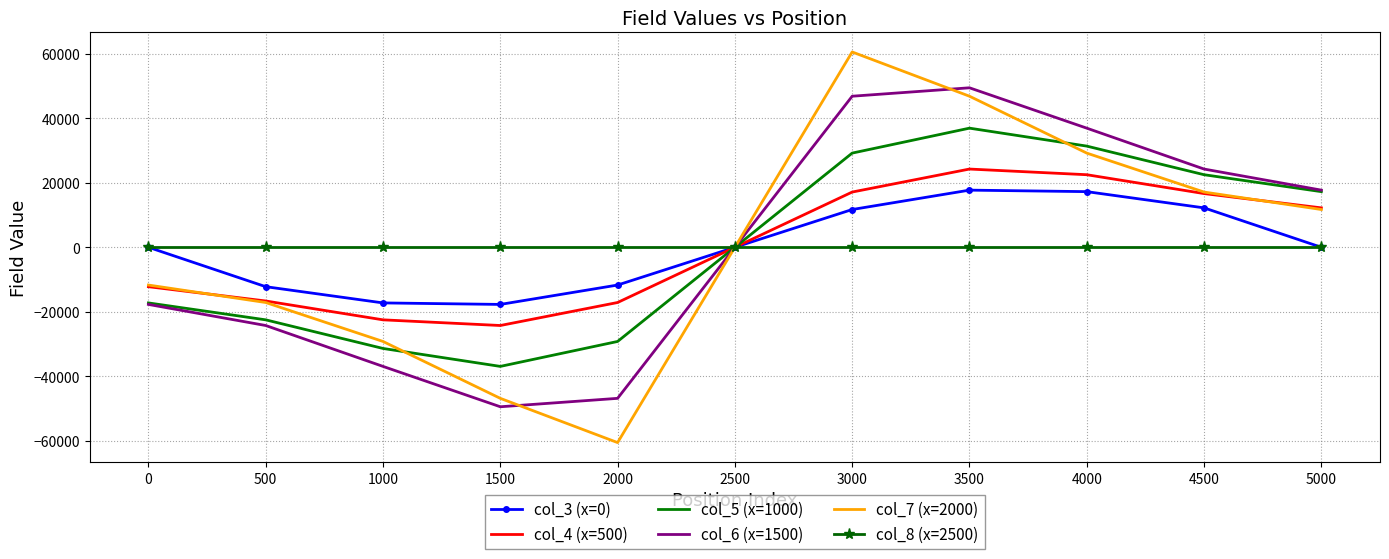

Is it true that col_3 (x=0) equals 12204.0 at 4500?

True